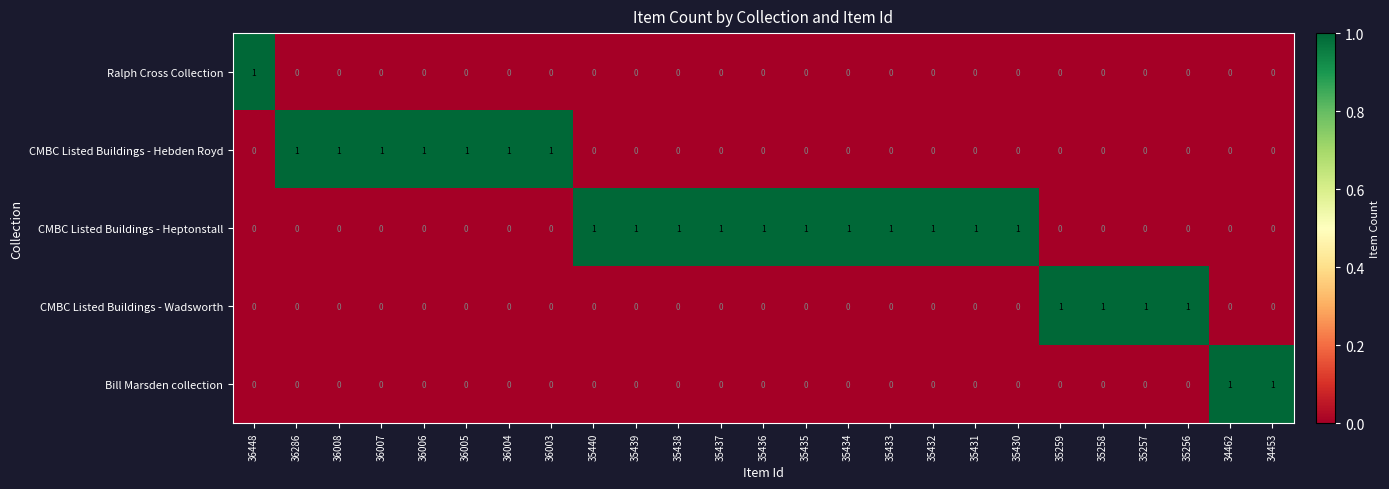

Count the CMBC Listed Buildings - Heptonstall values in the range 0 to 1.

25